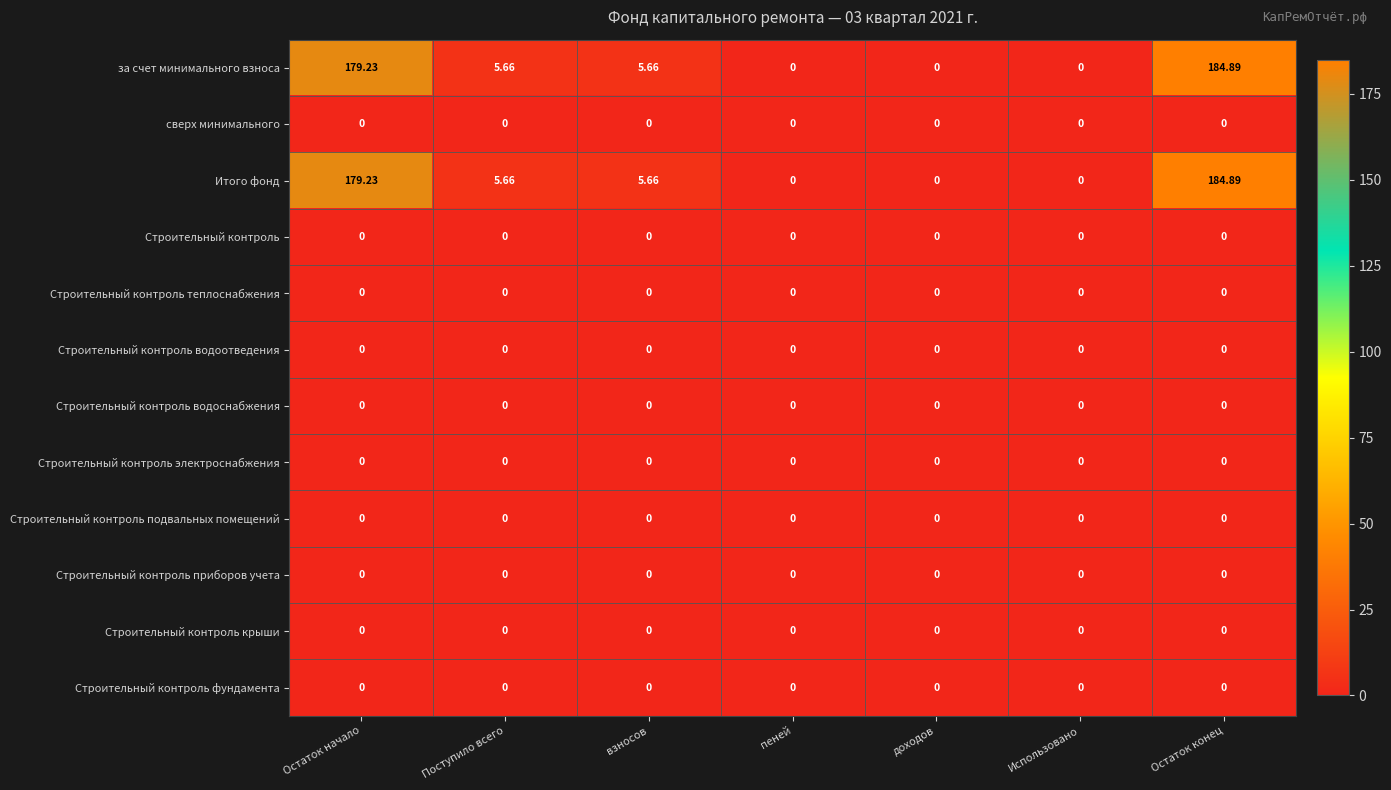

At which label does за счет минимального взноса first exceed 5?

Остаток начало